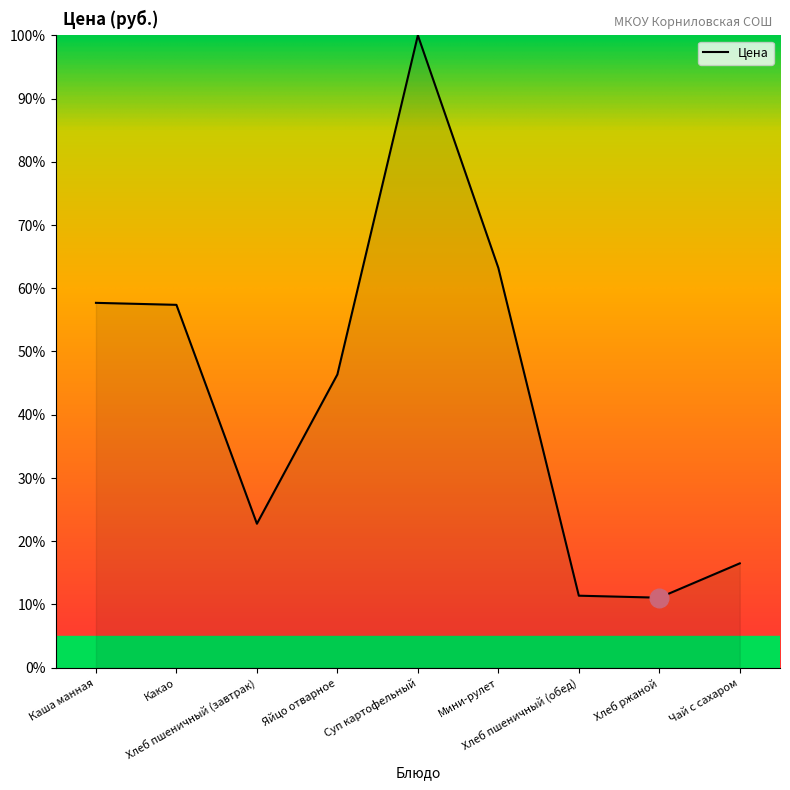

What is the ratio of the value at Яйцо отварное to the value at Чай с сахаром?

2.8